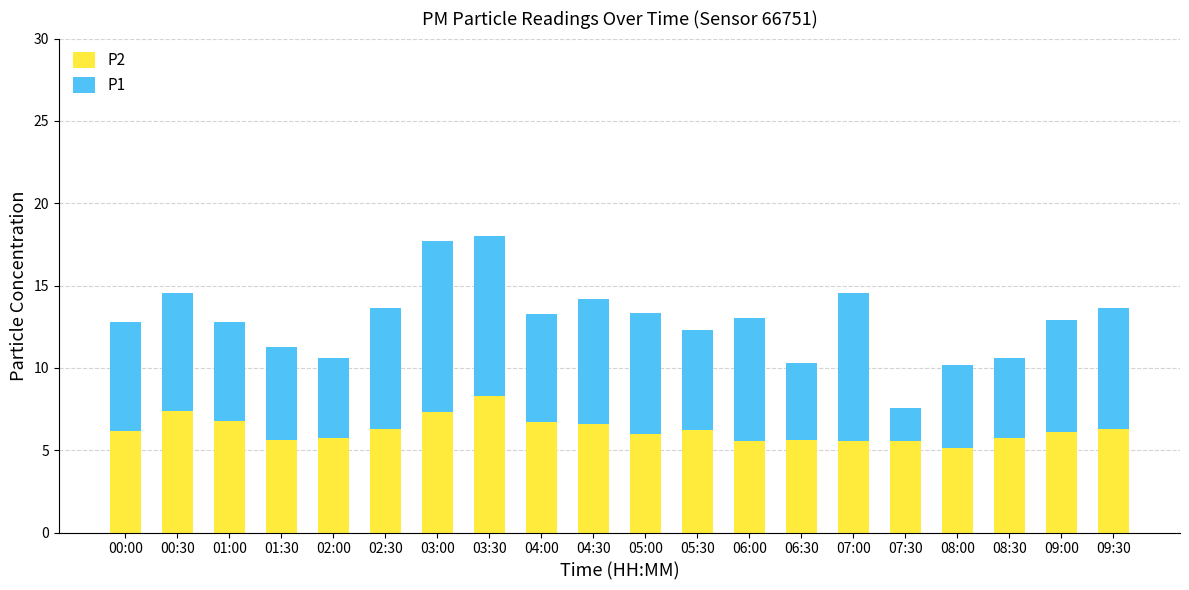

How many bars are there in total?

20